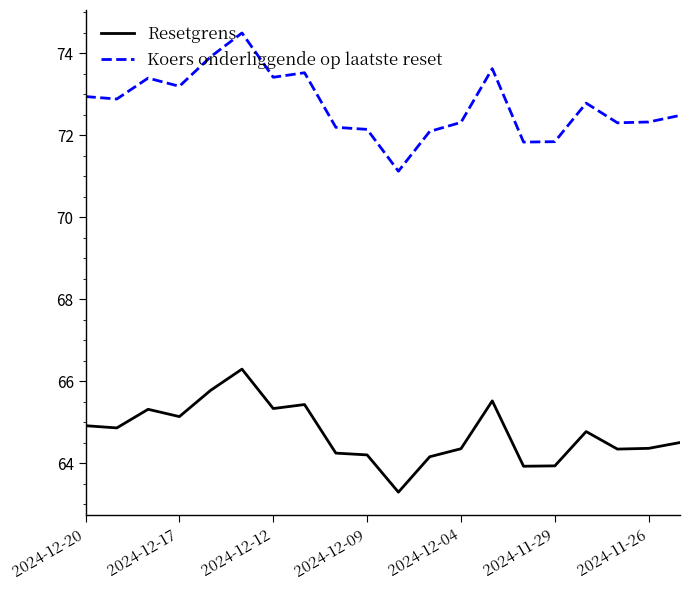

In Koers onderliggende op laatste reset, how many points are lower than both neighbors (excluding endpoints)?

6